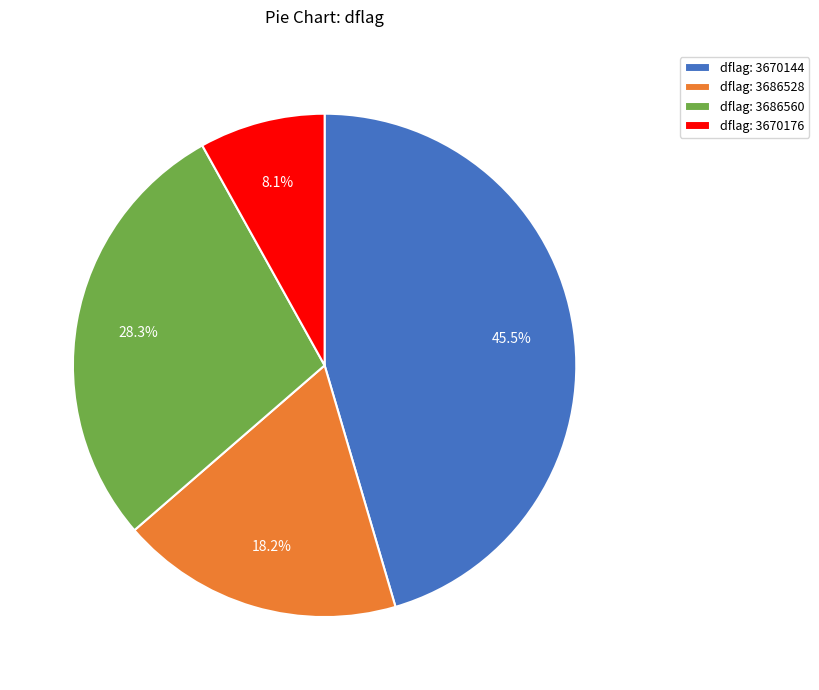

What percentage is NOT represented by dflag: 3670176?

91.9%